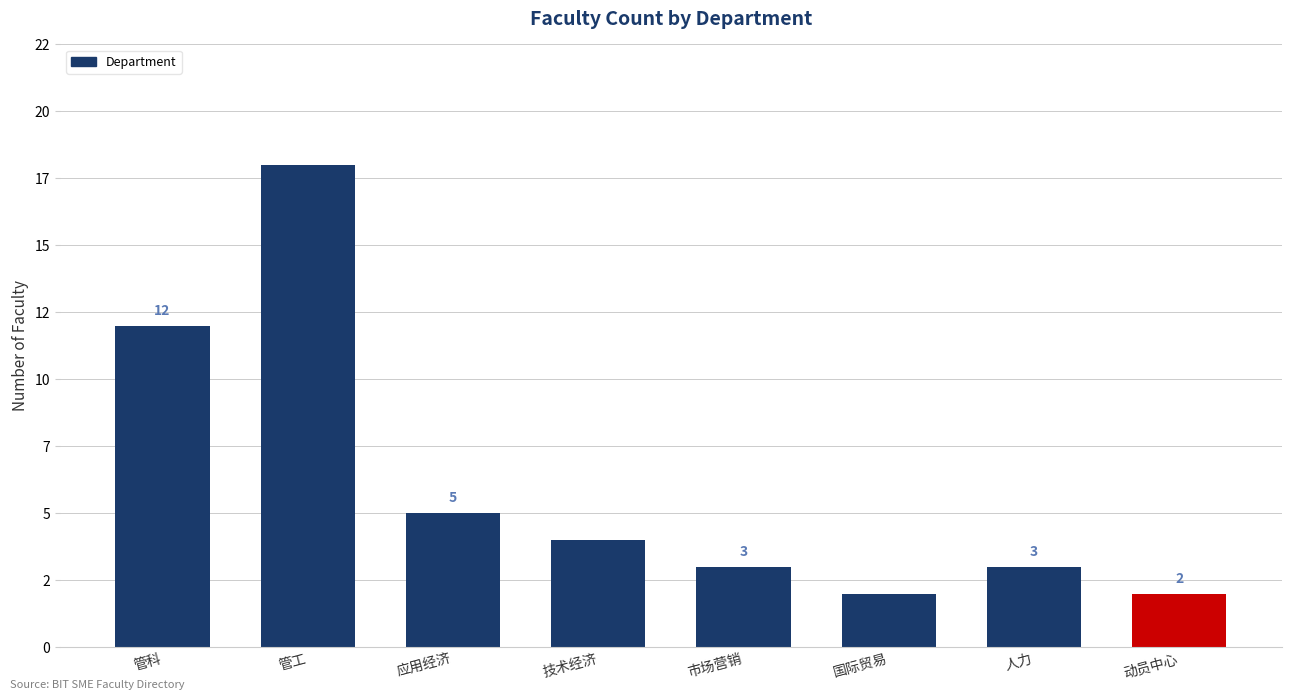

List the labels in order of value, smallest first.

国际贸易, 动员中心, 市场营销, 人力, 技术经济, 应用经济, 管科, 管工